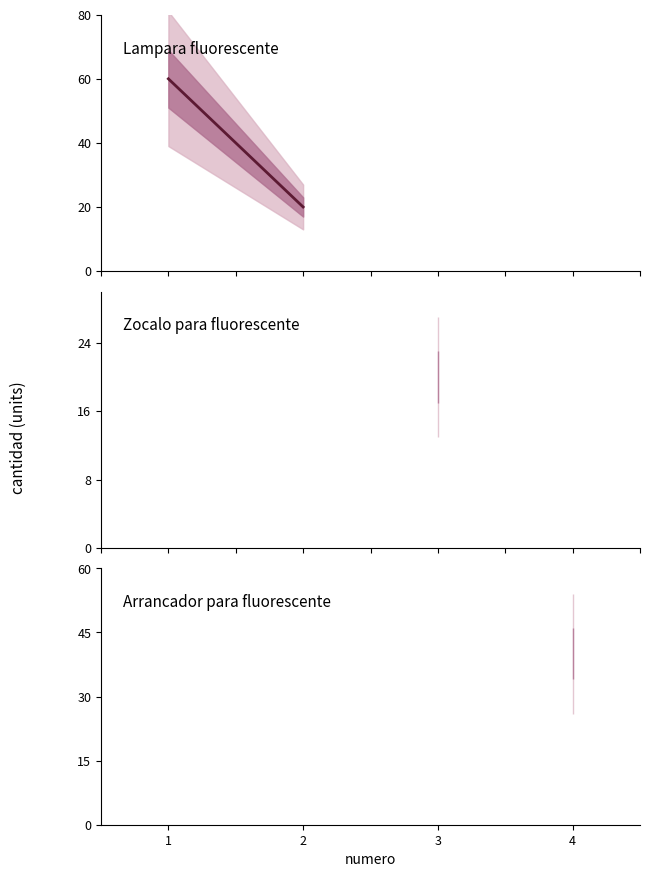

What is the average value?

35